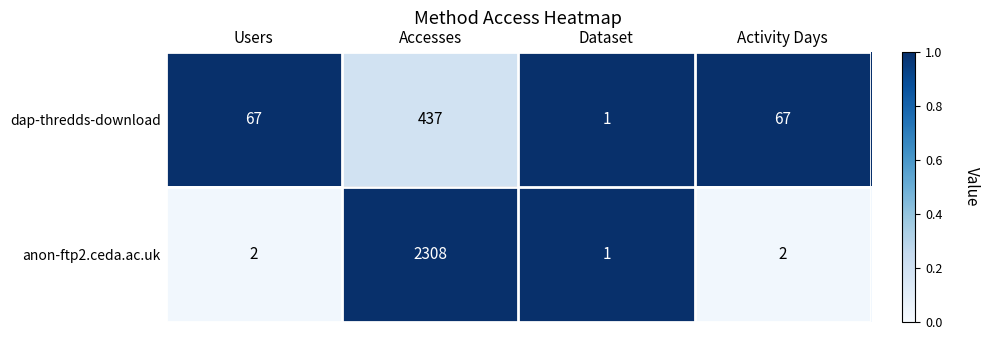

Reading right to left, extract all data points from this chart.

dap-thredds-download: Activity Days=67	Dataset=1	Accesses=437	Users=67
anon-ftp2.ceda.ac.uk: Activity Days=2	Dataset=1	Accesses=2308	Users=2